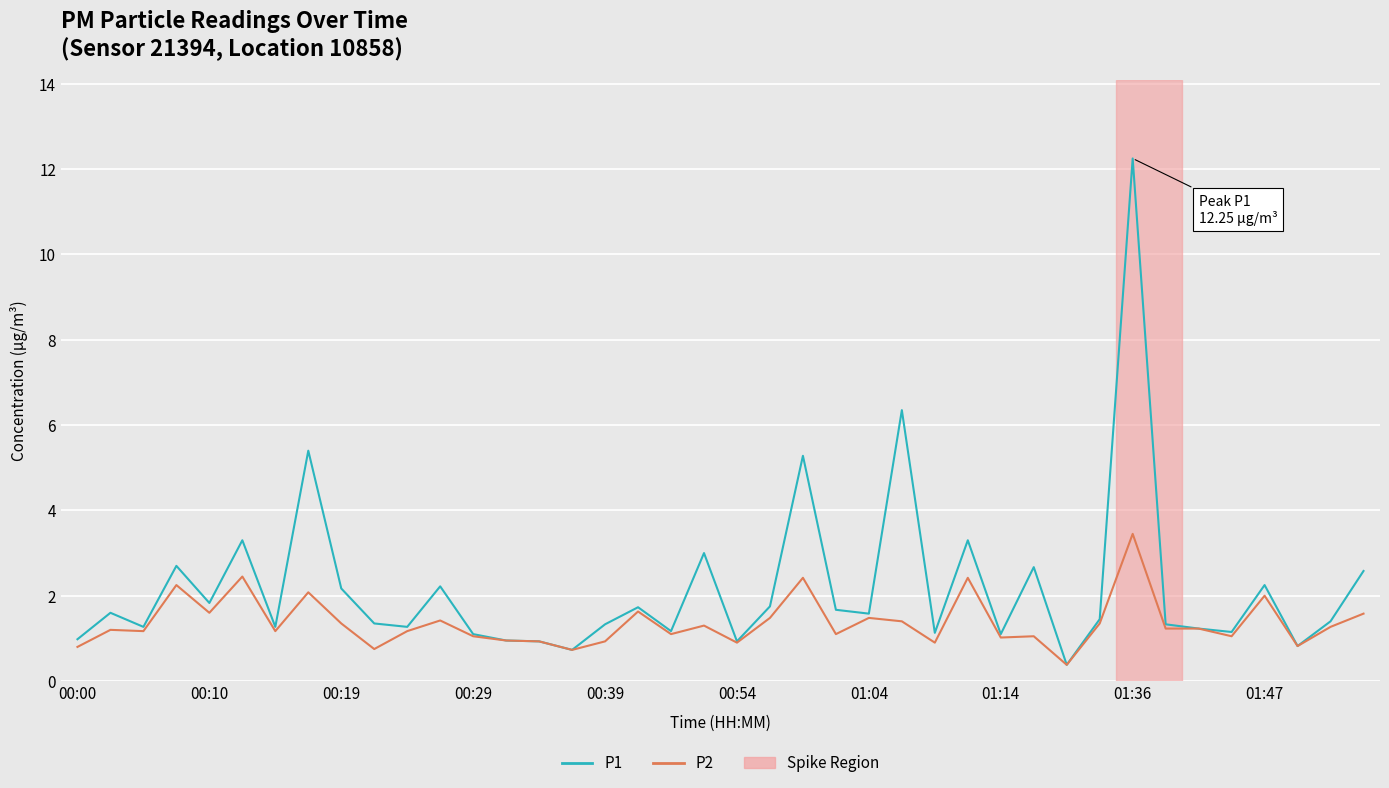

Which series has the largest range (max minus min)?

P1